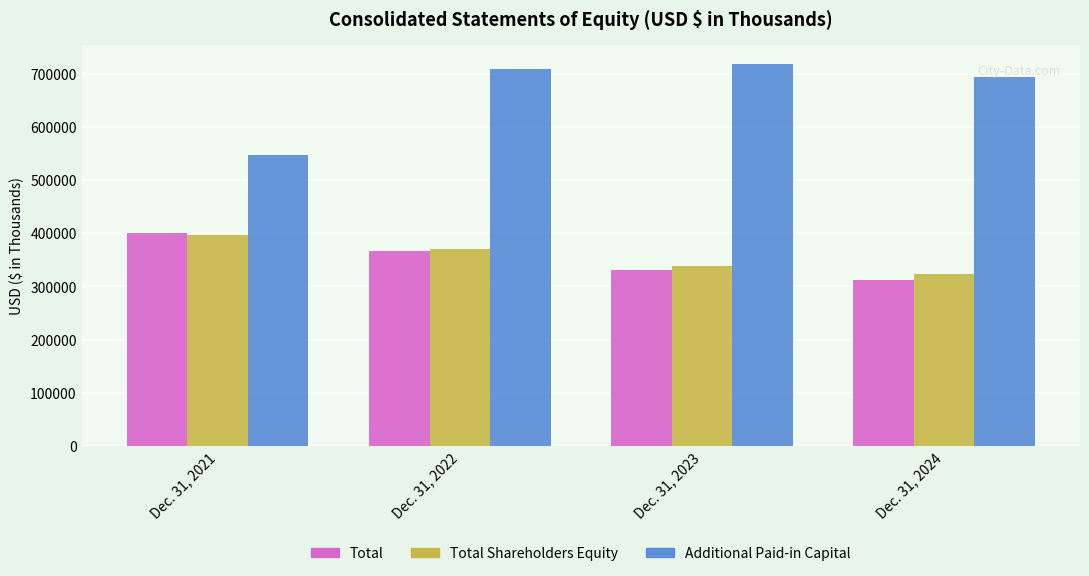

Where does the Total Shareholders Equity series first go above 370541?

Dec. 31, 2021